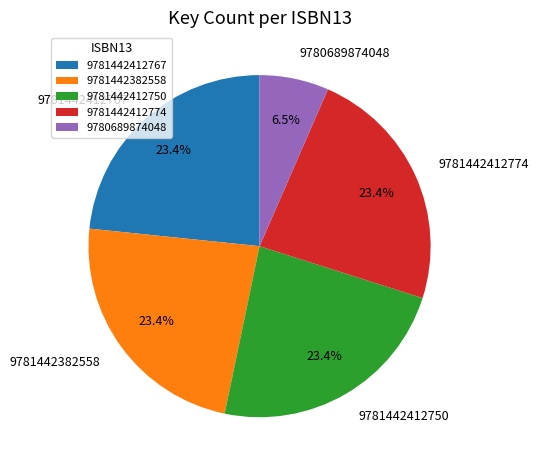

To the nearest percent, what is the difference between the largest and smallest slice percentages?

17%